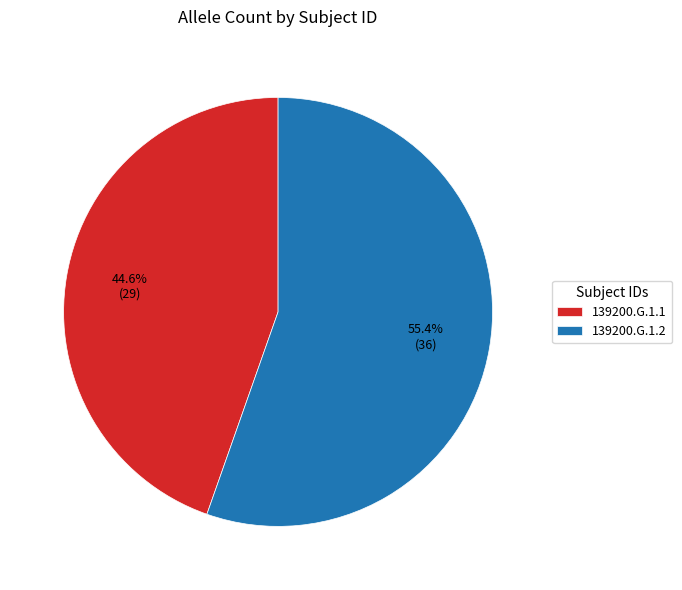

To the nearest percent, what is the difference between the 139200.G.1.1 and 139200.G.1.2 slice percentages?

11%